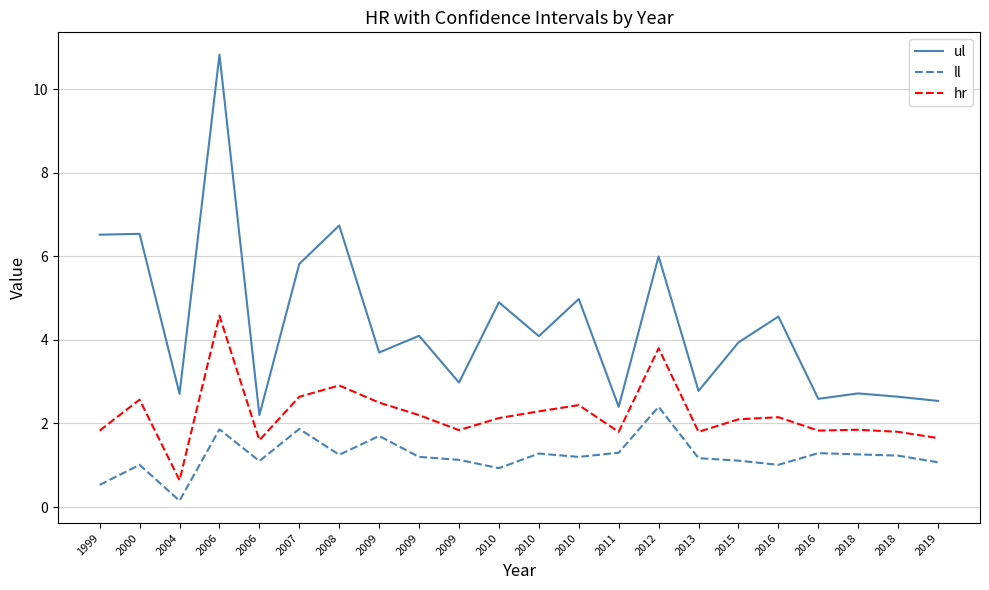

What are all the series names shown in the legend?

ul, ll, hr